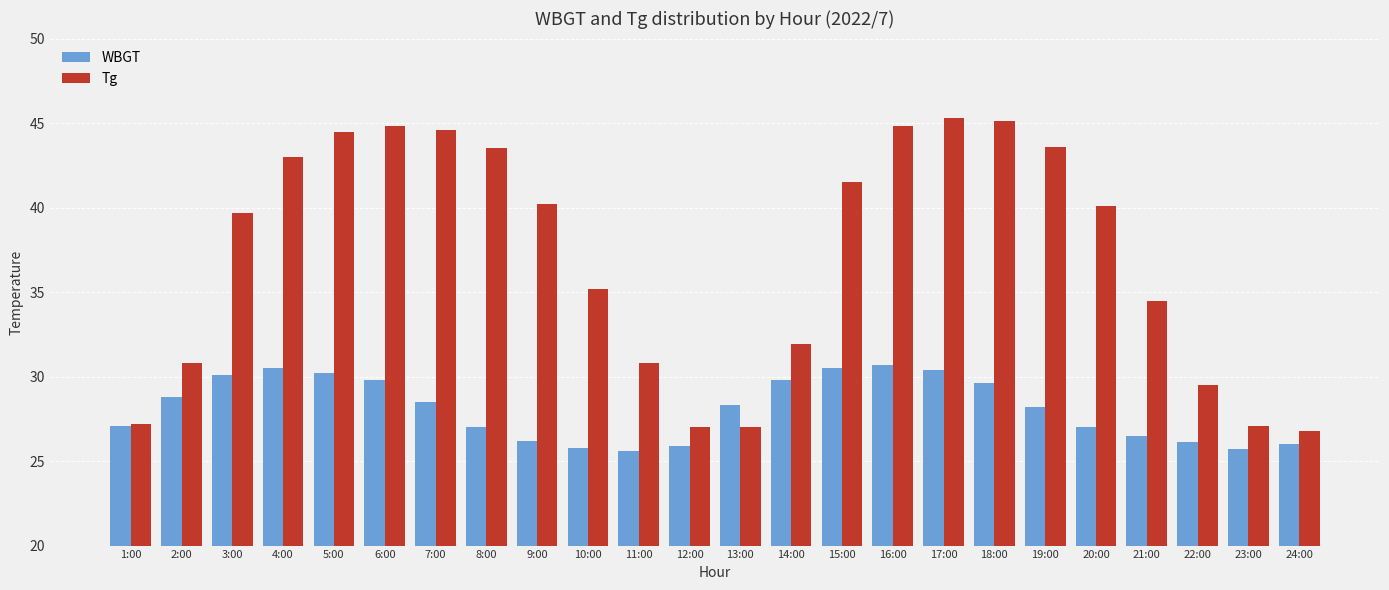

What is the sum of the Tg values at 4:00 and 13:00?

70.0